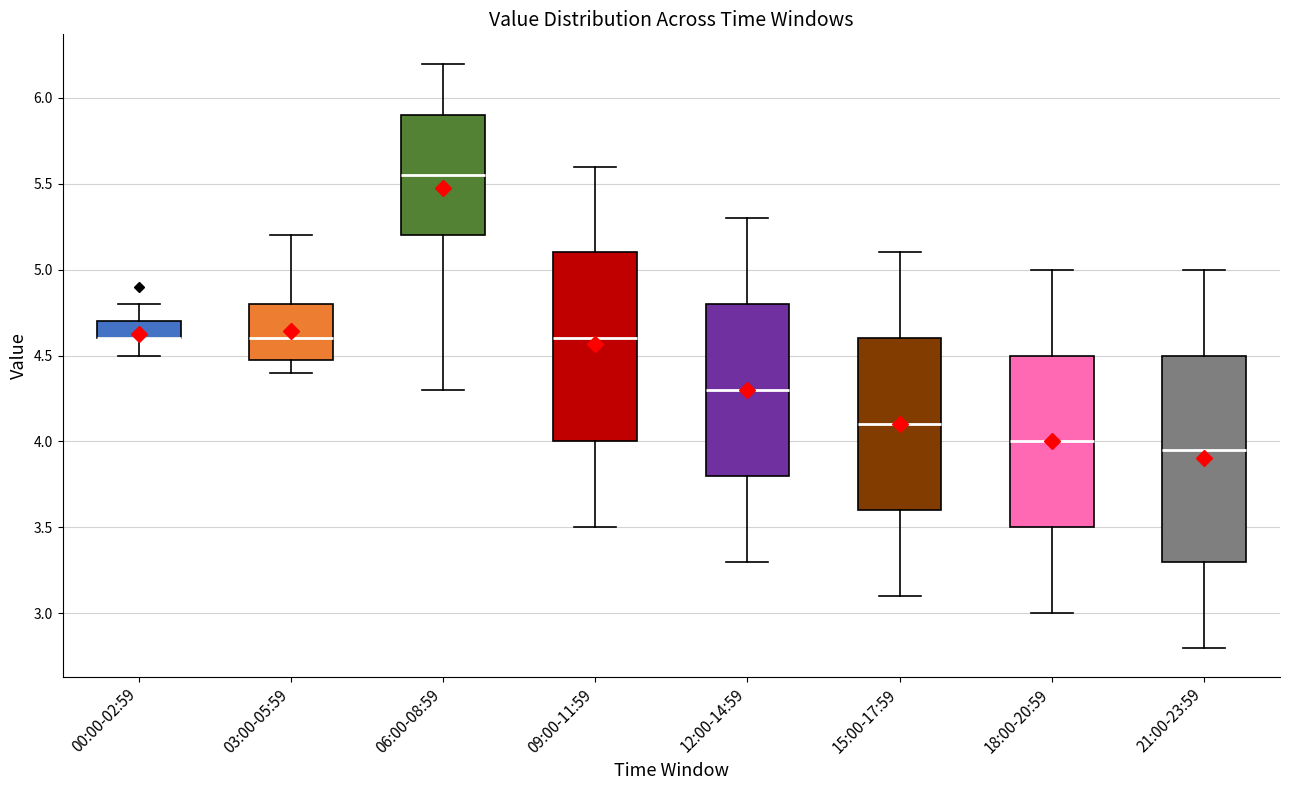

Reading left to right, read every box against the y-axis: the position of its median line, the range the box covers, and the ends of its whiskers. The values are not printed on the chart, so give them approximately, as read against the axis.

00:00-02:59: median 4.60 (drawn on the box's lower edge), box 4.60 to 4.70, whiskers 4.50 to 4.80
03:00-05:59: median 4.60, box 4.50 to 4.80, whiskers 4.40 to 5.20
06:00-08:59: median 5.55, box 5.20 to 5.90, whiskers 4.30 to 6.20
09:00-11:59: median 4.60, box 4.00 to 5.10, whiskers 3.50 to 5.60
12:00-14:59: median 4.30, box 3.80 to 4.80, whiskers 3.30 to 5.30
15:00-17:59: median 4.10, box 3.60 to 4.60, whiskers 3.10 to 5.10
18:00-20:59: median 4.00, box 3.50 to 4.50, whiskers 3.00 to 5.00
21:00-23:59: median 3.95, box 3.30 to 4.50, whiskers 2.80 to 5.00